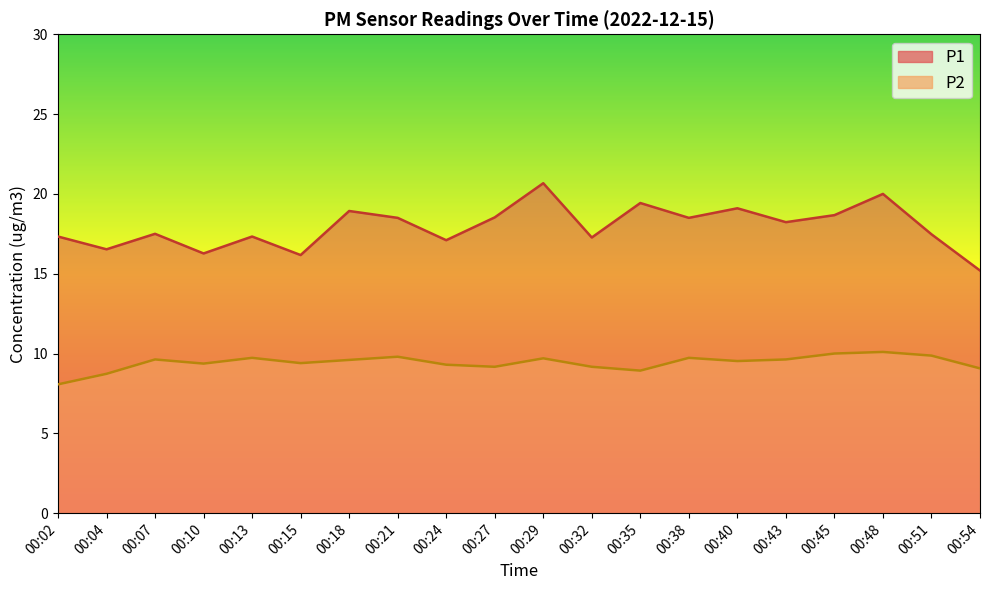

Reading right to left, what are all the values shown in this chart?

P1: 00:54=15.2	00:51=17.5	00:48=20.0	00:45=18.7	00:43=18.2	00:40=19.1	00:38=18.5	00:35=19.4	00:32=17.3	00:29=20.7	00:27=18.5	00:24=17.1	00:21=18.5	00:18=18.9	00:15=16.2	00:13=17.3	00:10=16.3	00:07=17.5	00:04=16.5	00:02=17.3
P2: 00:54=9.1	00:51=9.9	00:48=10.1	00:45=10.0	00:43=9.6	00:40=9.5	00:38=9.7	00:35=8.9	00:32=9.2	00:29=9.7	00:27=9.2	00:24=9.3	00:21=9.8	00:18=9.6	00:15=9.4	00:13=9.7	00:10=9.4	00:07=9.6	00:04=8.7	00:02=8.1